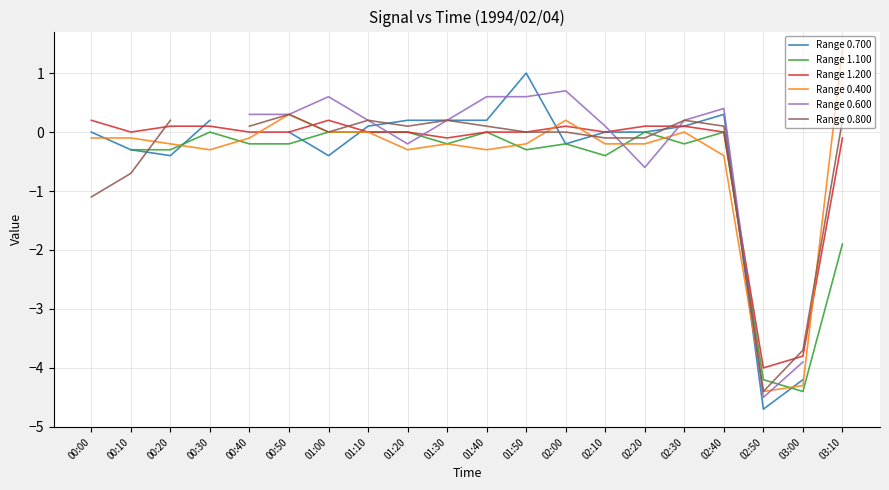

Which series has the largest range (max minus min)?

Range 0.400